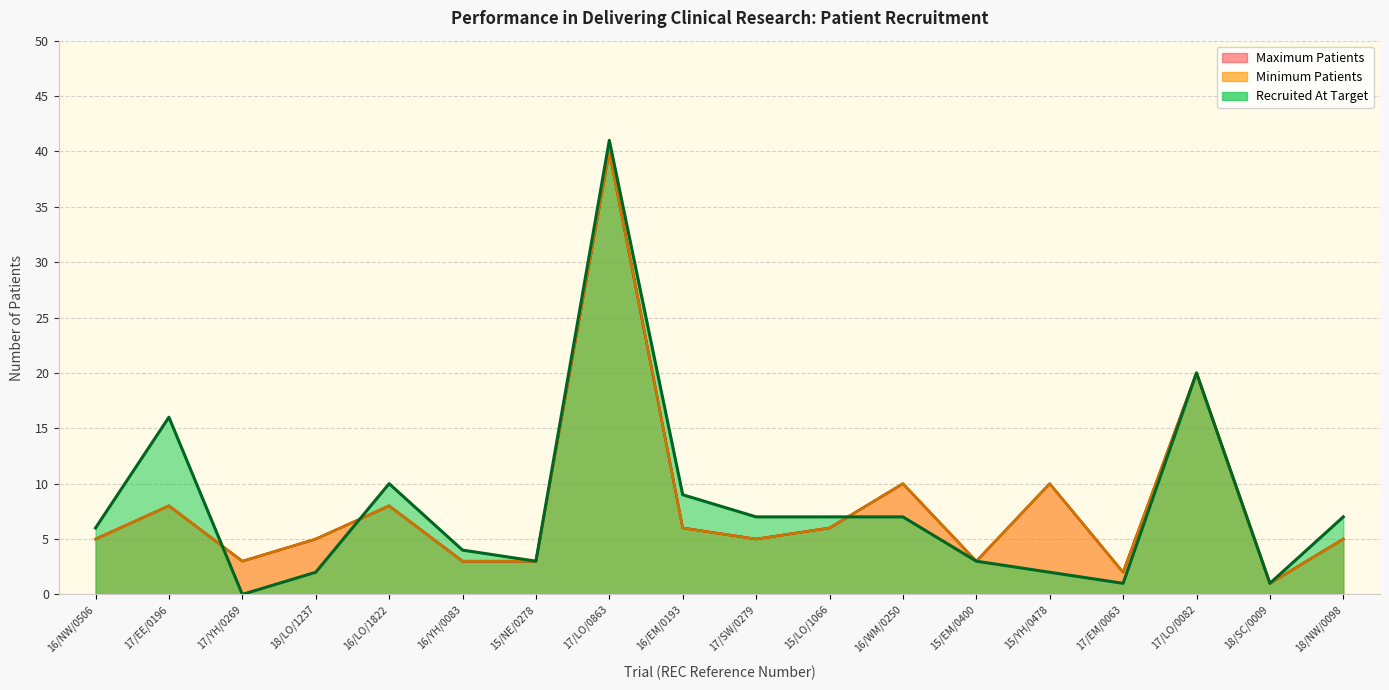

What is the minimum value for Minimum Patients?

1